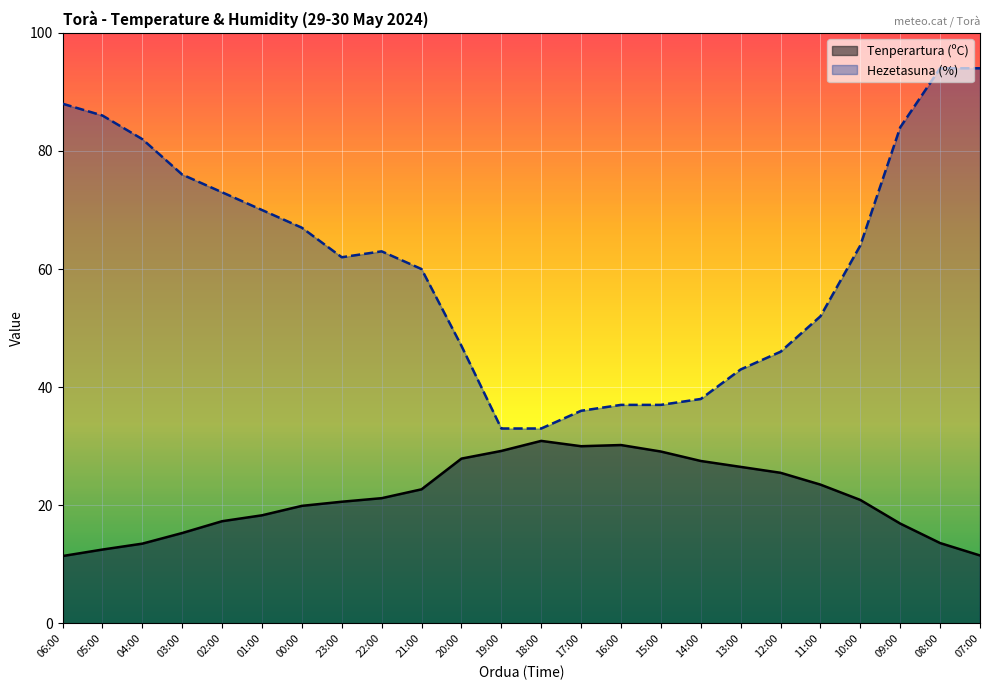

What is the difference between the highest and lowest values at 15:00?

7.9